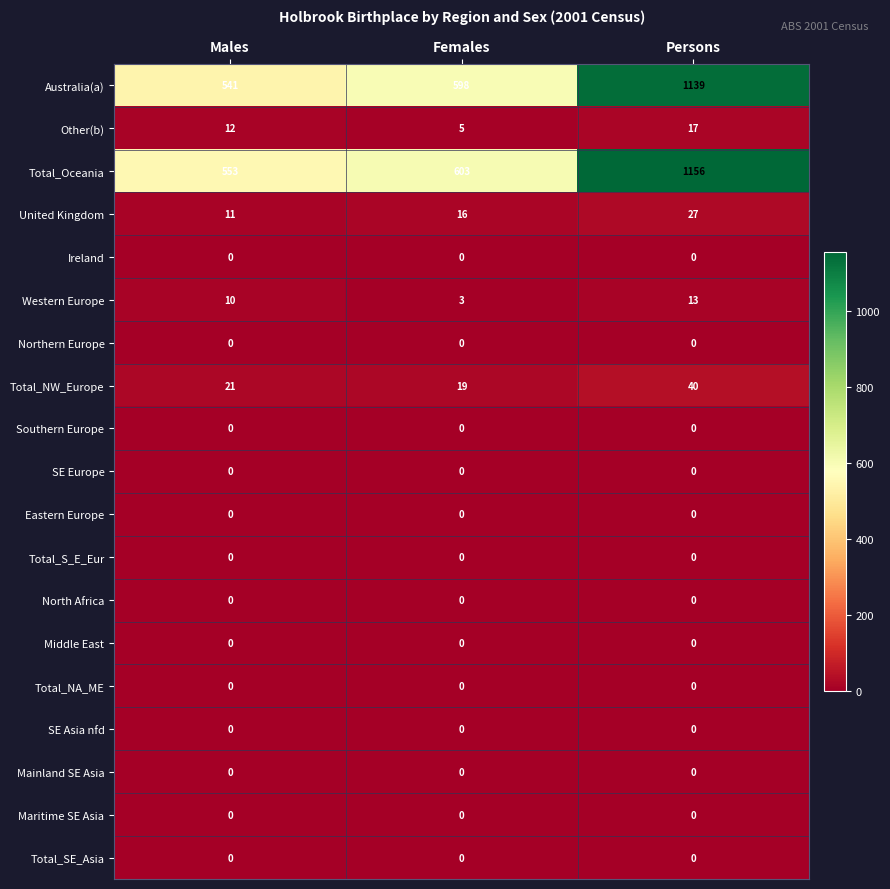

Read the Australia(a) value at Persons, to the nearest 50.

1150